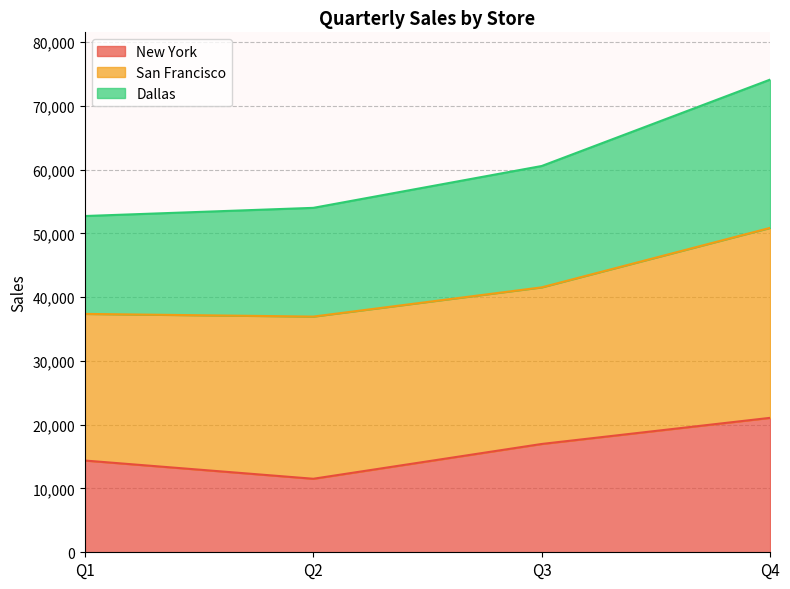

Between Q4 and Q1, which is larger?

Q4